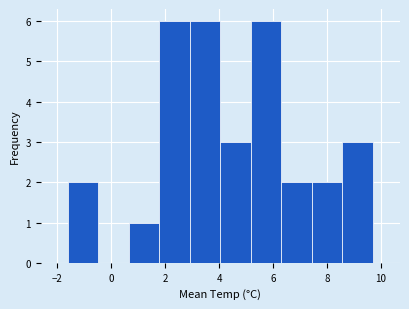

Reading left to right, list every bar in this chart as the range it spans on the x-axis followed by its height. Neither the bar edges nor the heights are printed on the chart, so give them approximately, as read against the axes.

-1.6 to -0.4: 2
-0.4 to 0.6: 0
0.6 to 1.8: 1
1.8 to 3.0: 6
3.0 to 4.0: 6
4.0 to 5.2: 3
5.2 to 6.4: 6
6.4 to 7.4: 2
7.4 to 8.6: 2
8.6 to 9.8: 3